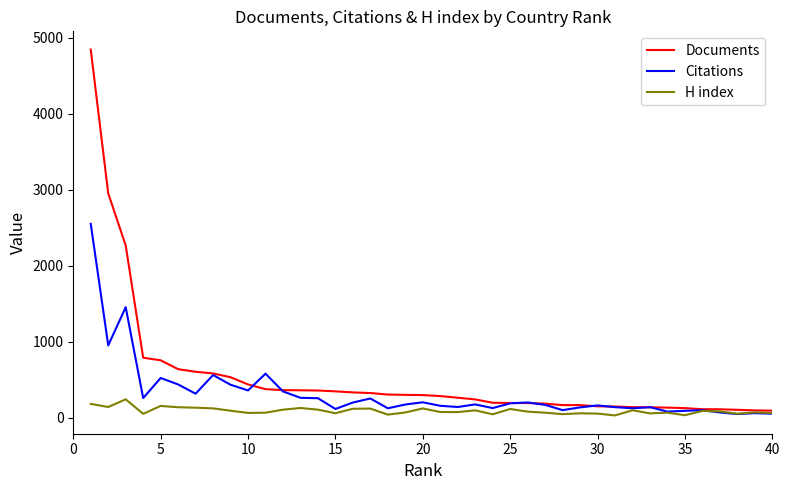

Which series has the largest range (max minus min)?

Documents